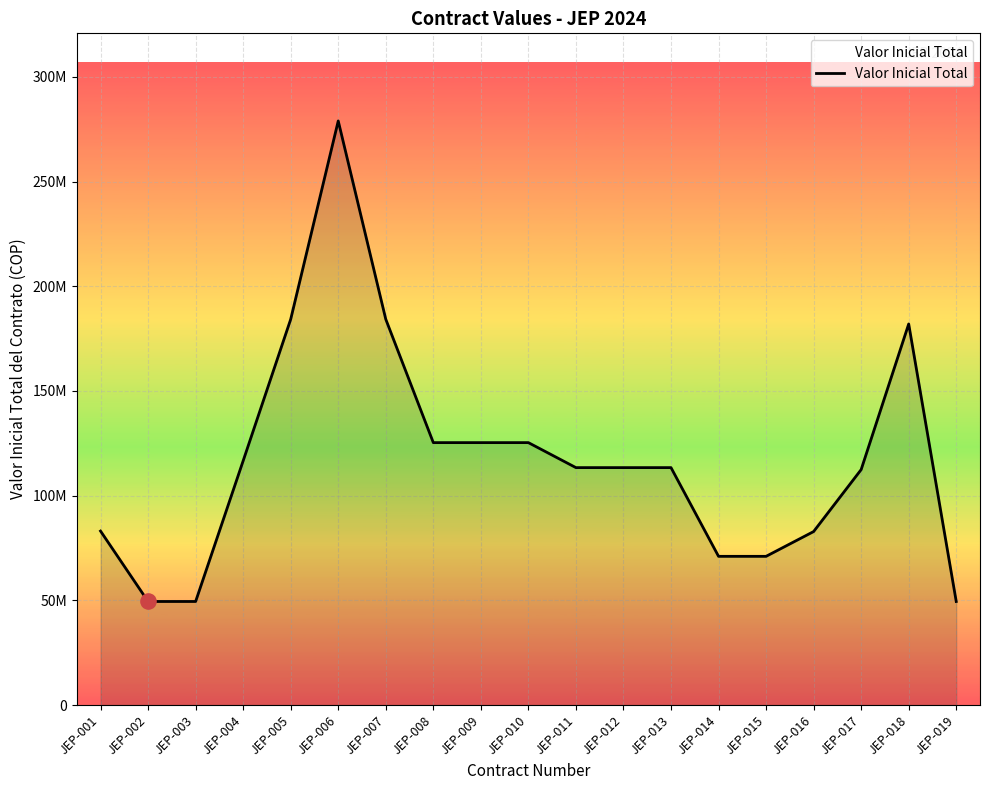

What is the ratio of the value at JEP-004 to the value at JEP-019?

2.4